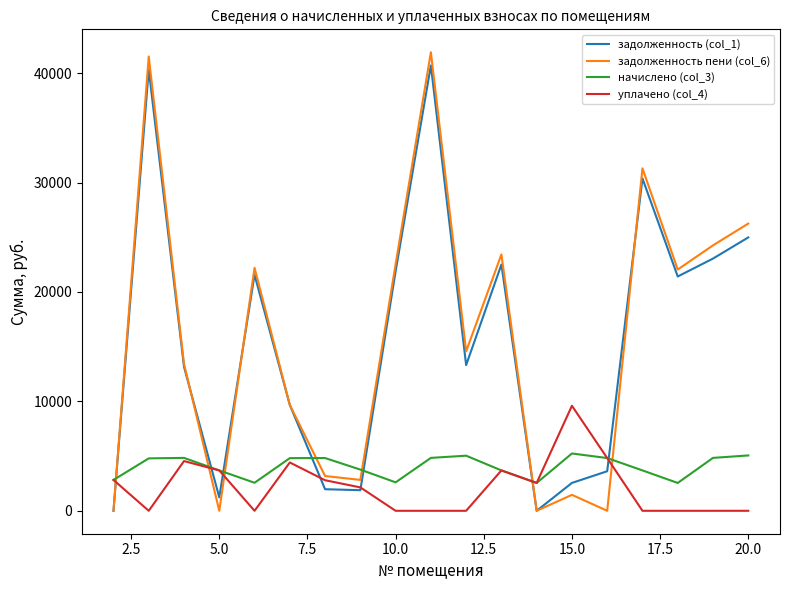

What is the difference between the maximum and second lowest values in the задолженность пени (col_6) series?

41909.4